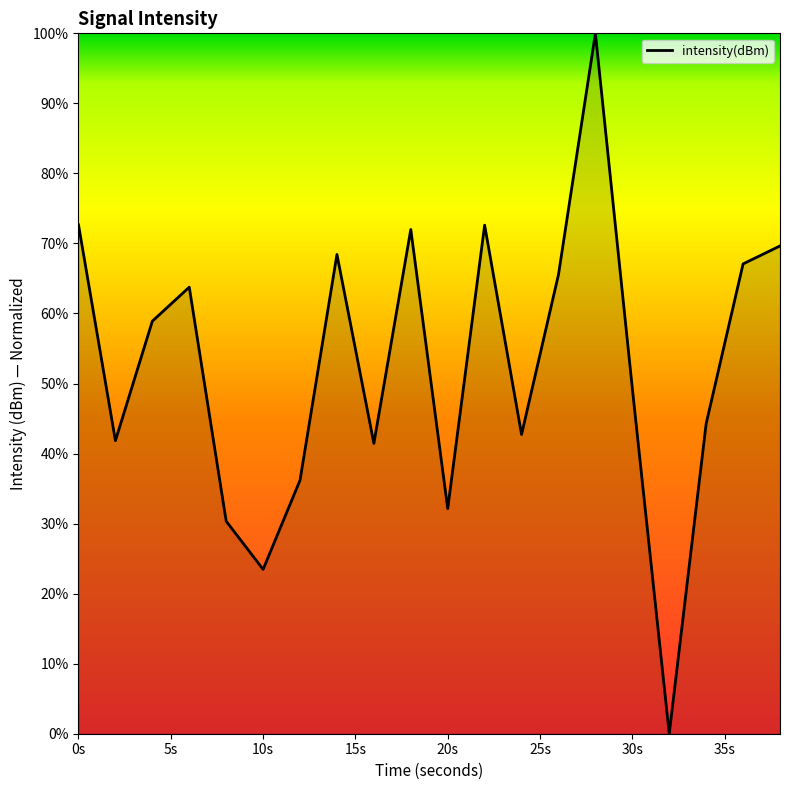

What is the maximum value shown in the chart?

100.0